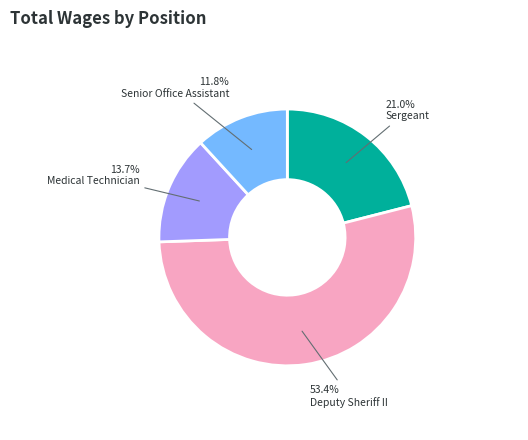

Combined, what portion of the pie is Senior Office Assistant and Sergeant?

32.8%